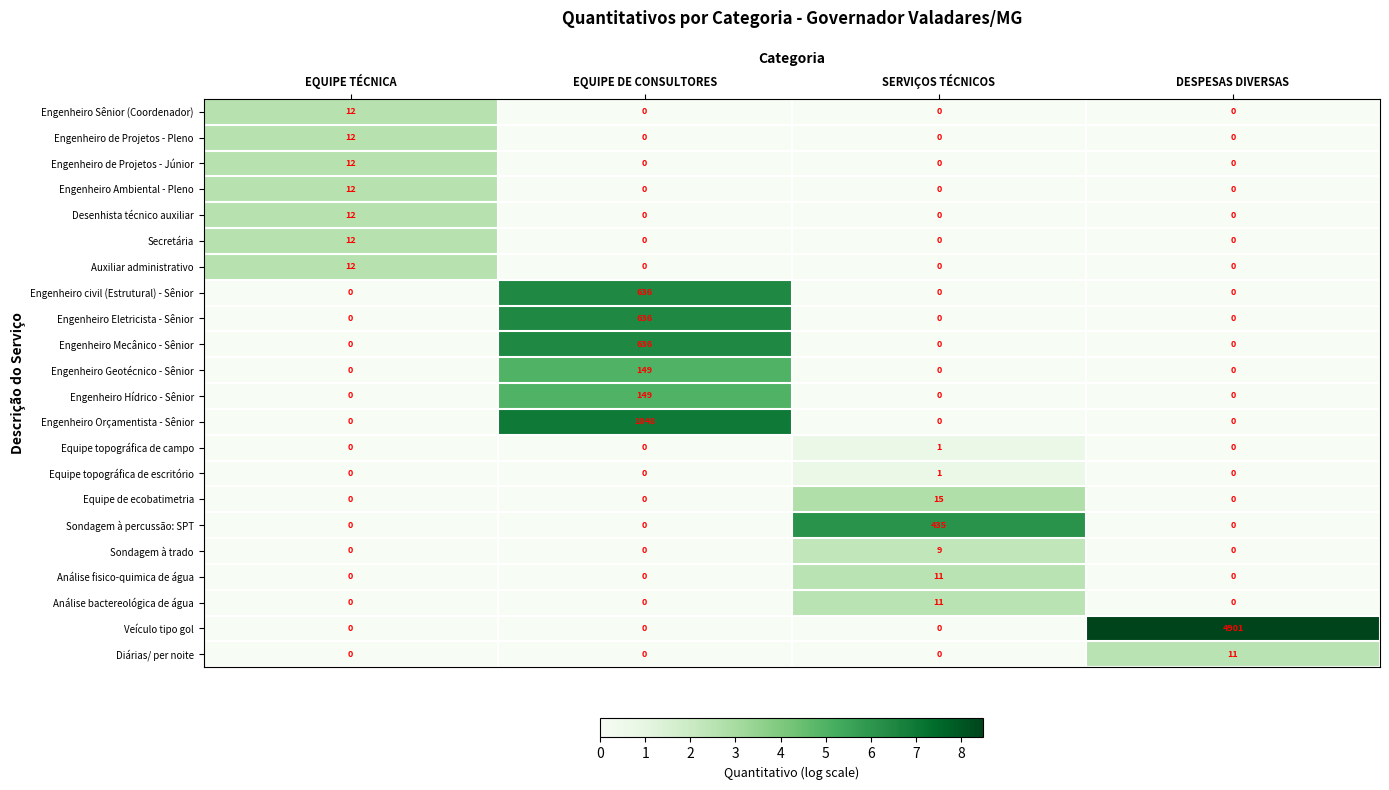

What is the difference between the highest and lowest values at EQUIPE DE CONSULTORES?

1048